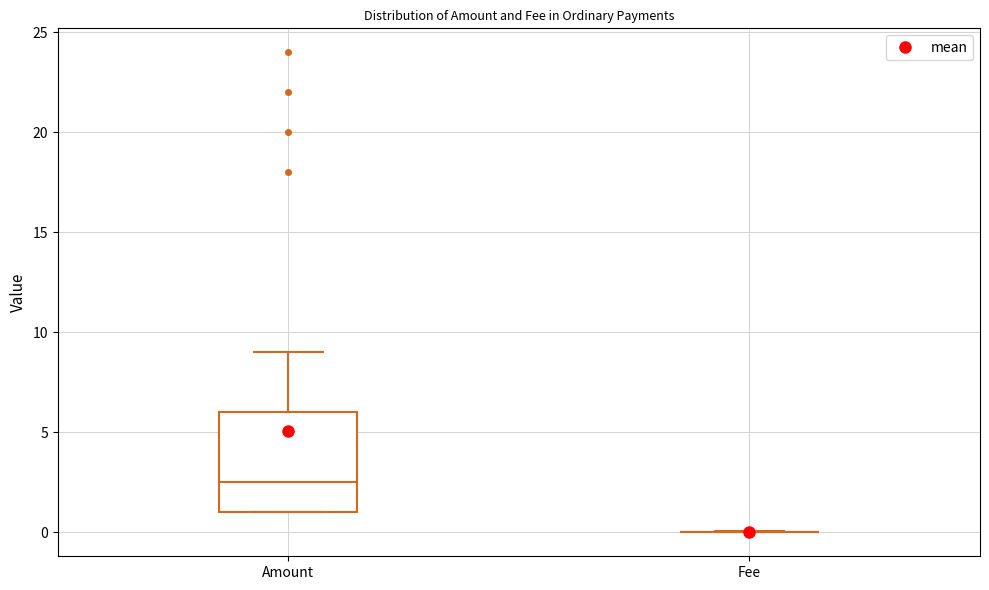

Where does the upper whisker of the box for Amount end on the y-axis? The values are not printed on the chart, so give them approximately, as read against the axis.

9.0